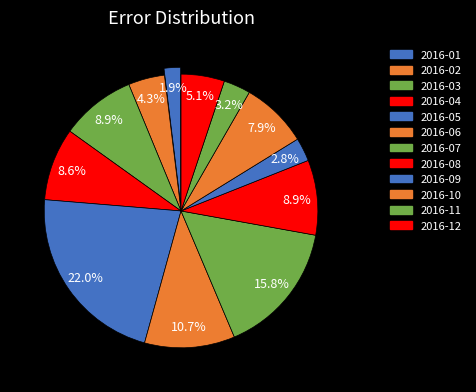

How many slices are in this pie chart?

12